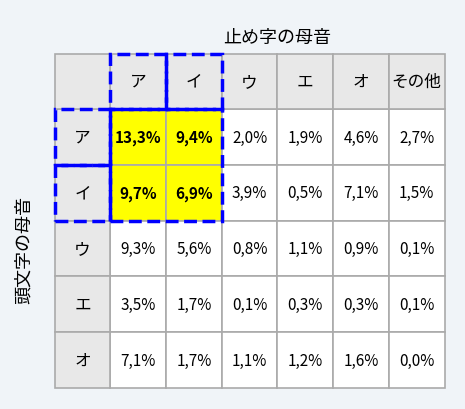

What is the total value across all series at 2?

7.9